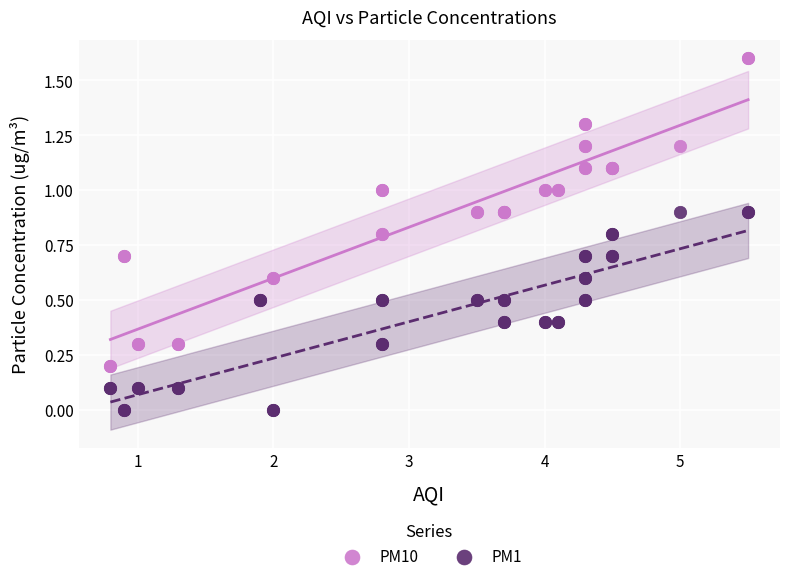

What are all the series names shown in the legend?

PM10, PM1